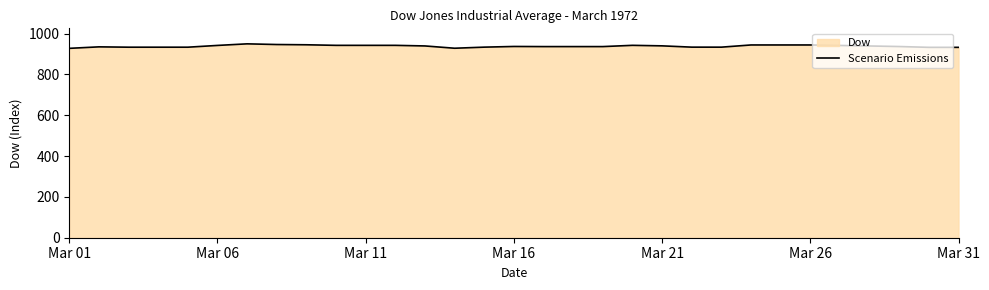

How many lines are shown in the chart?

1